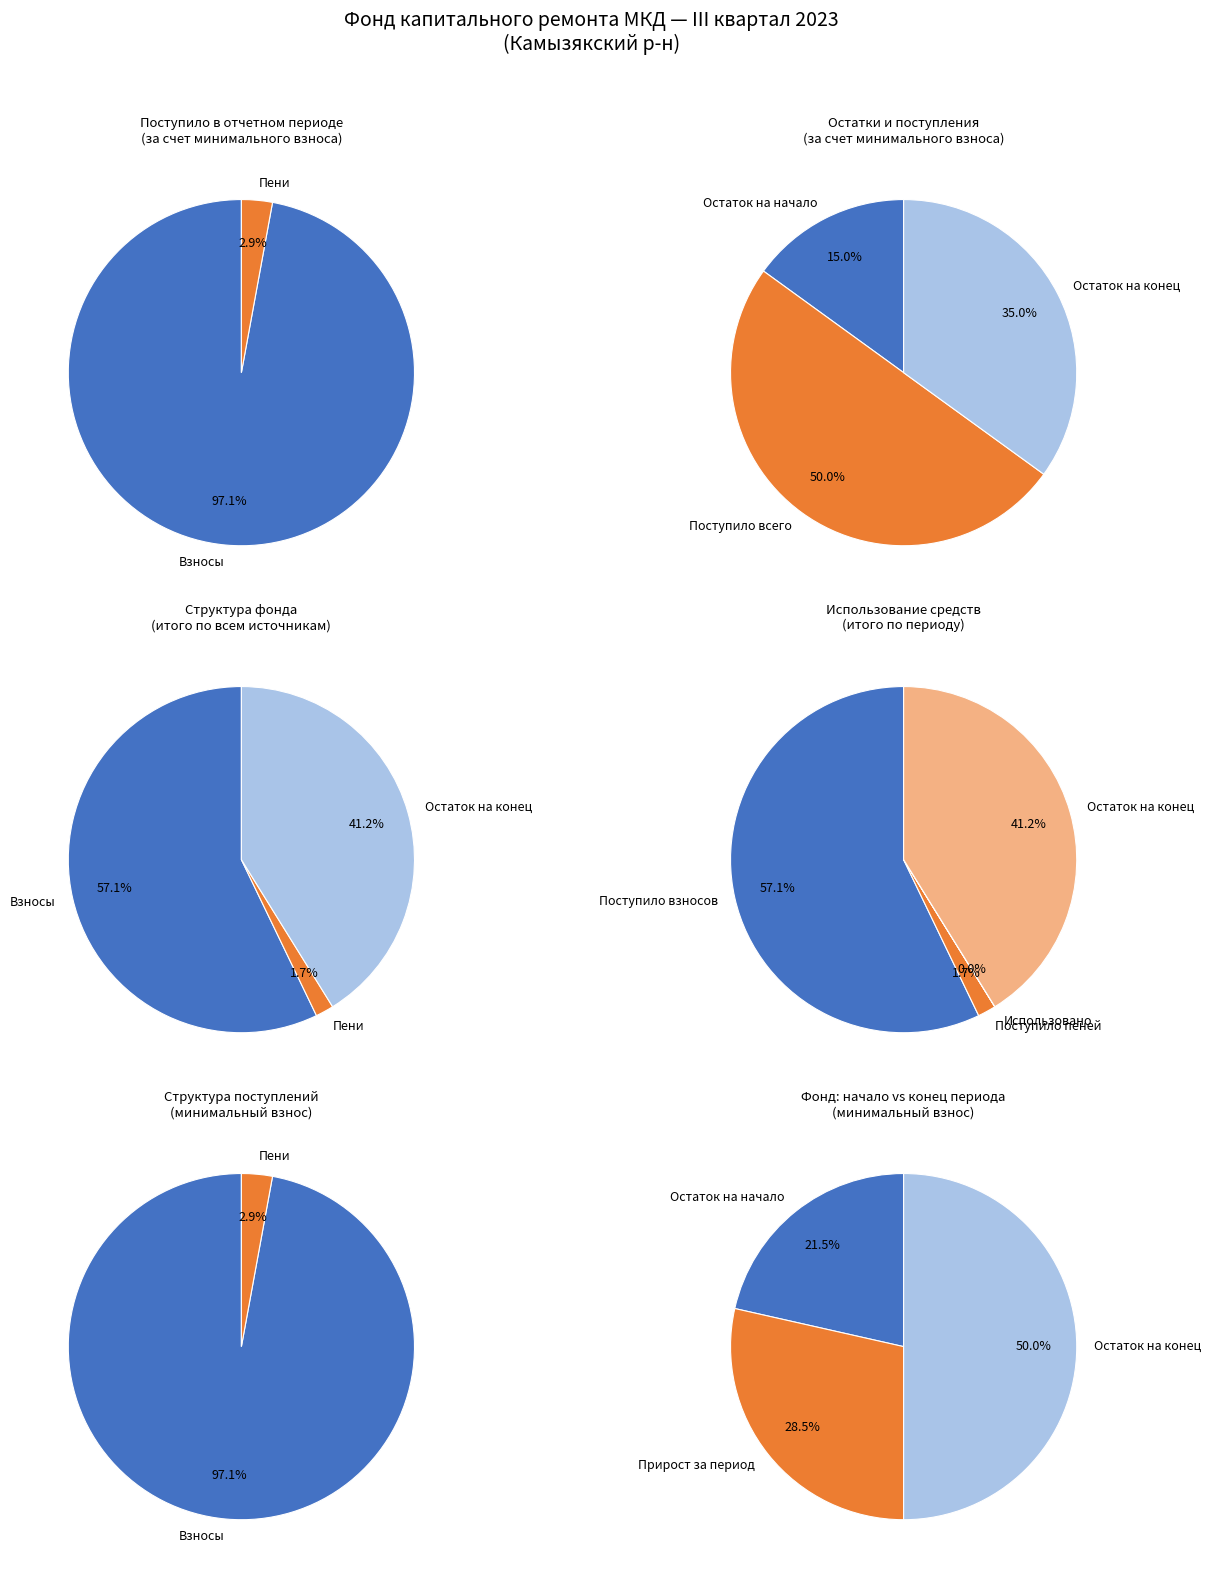

Does Остаток на конец account for over 50% of the chart?

No